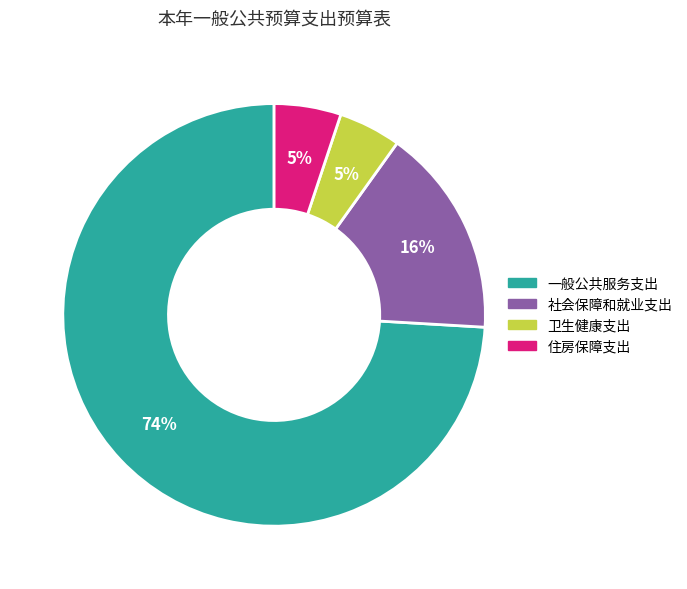

Which slice is the largest?

一般公共服务支出